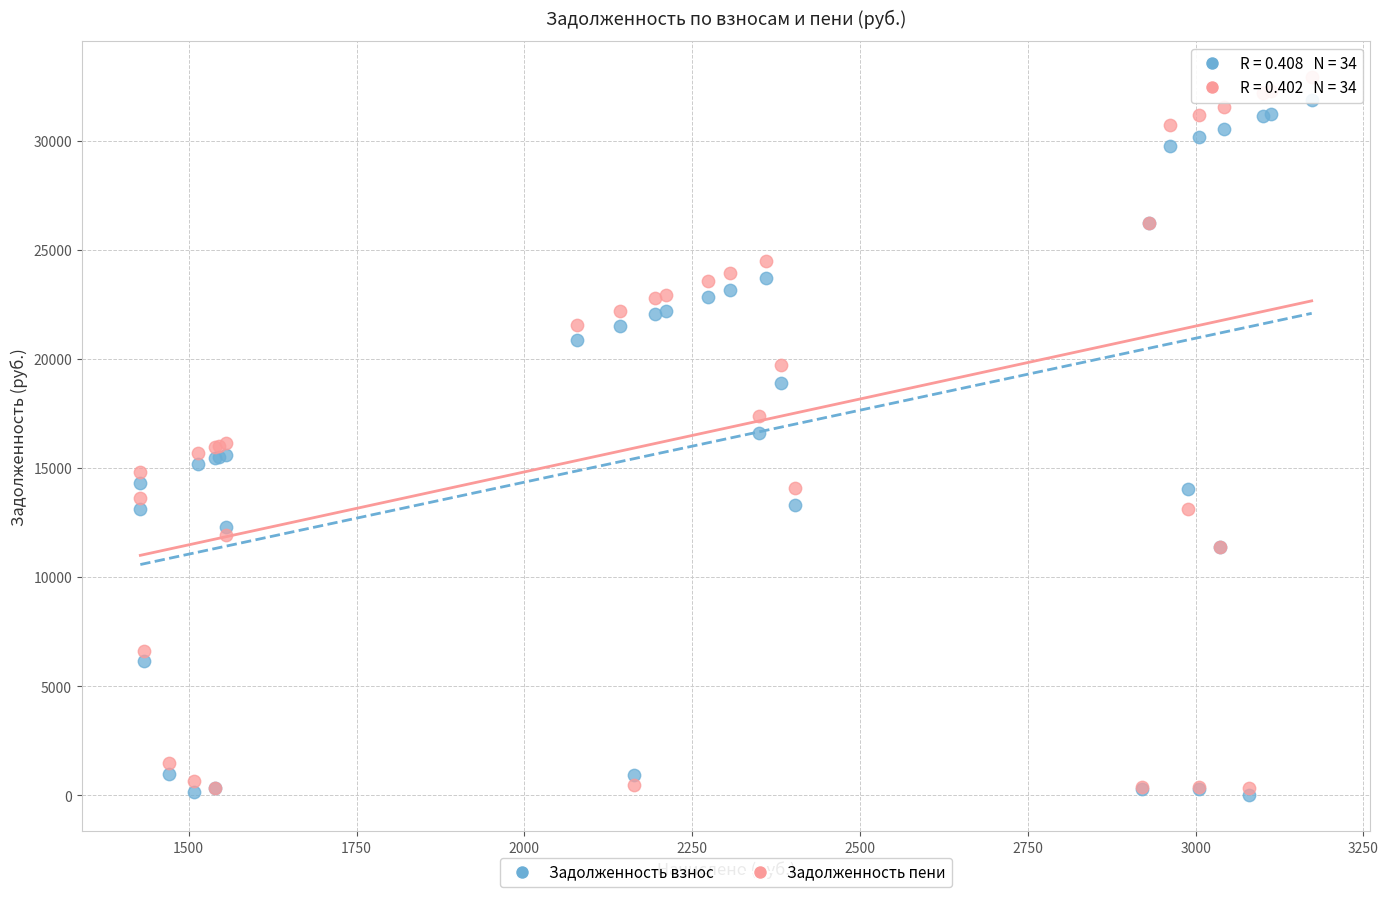

Which series reaches the minimum Y coordinate?

Задолженность взнос